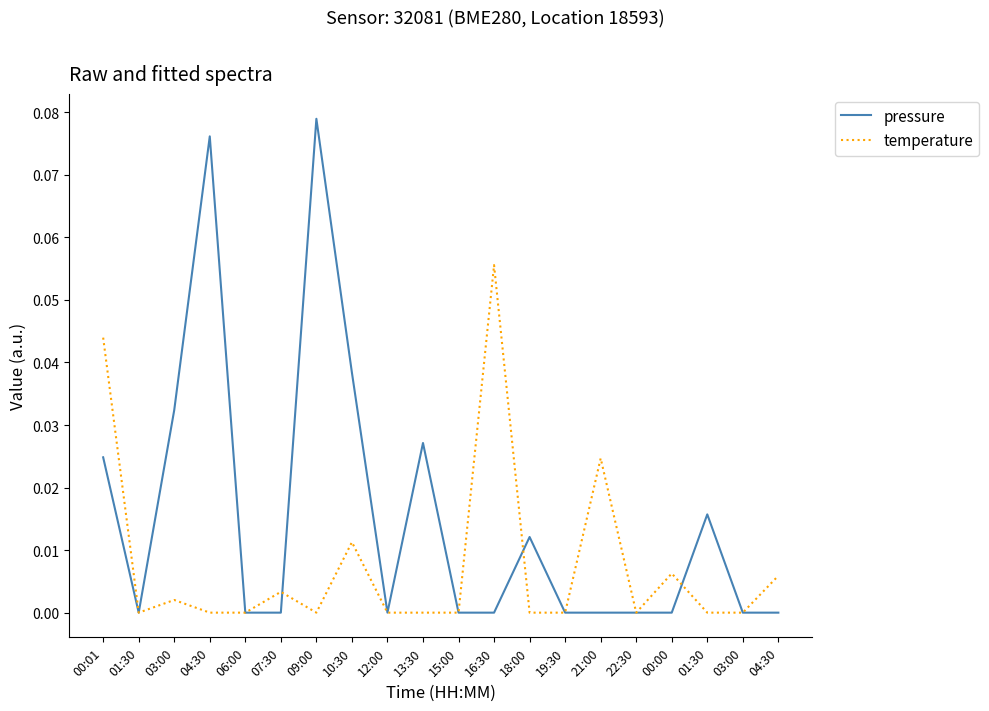

What is the difference between the maximum and minimum values in the pressure series?

0.1